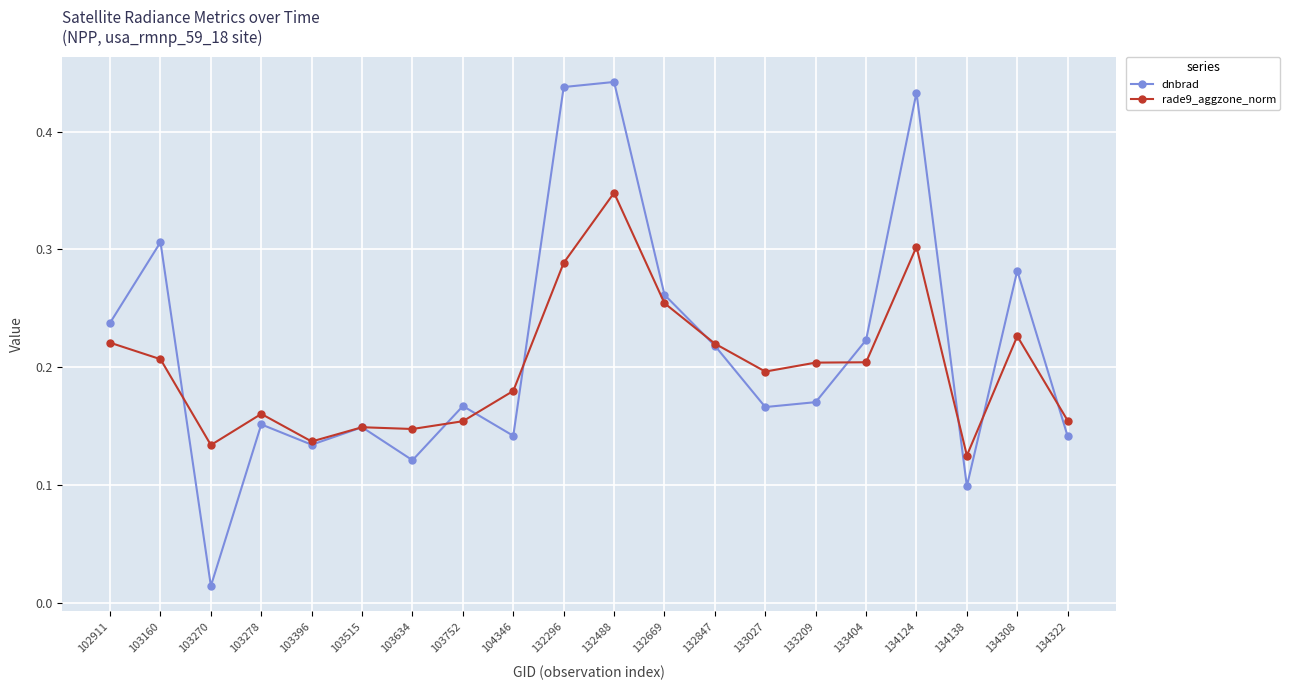

Count the rade9_aggzone_norm values in the range 0 to 1.

20